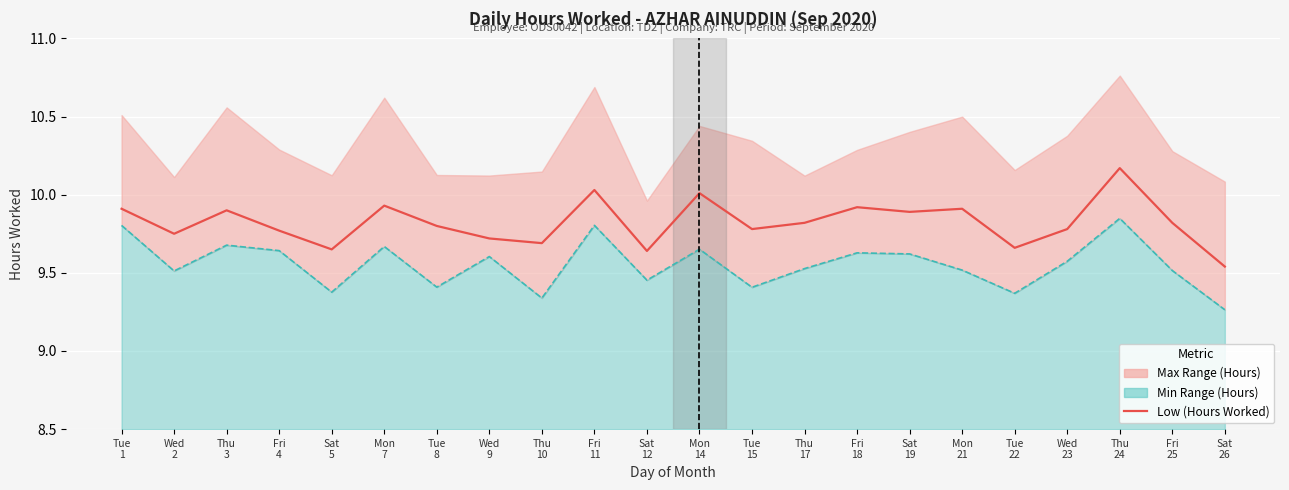

Between Thu
17 and Tue
22, which is larger?

Thu
17